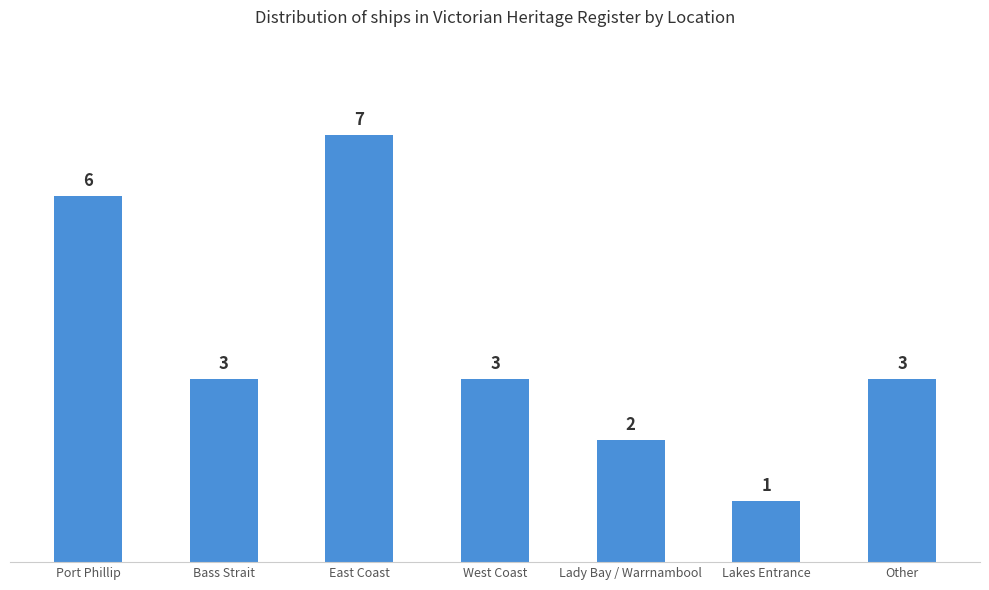

Count the number of data series in this chart.

1